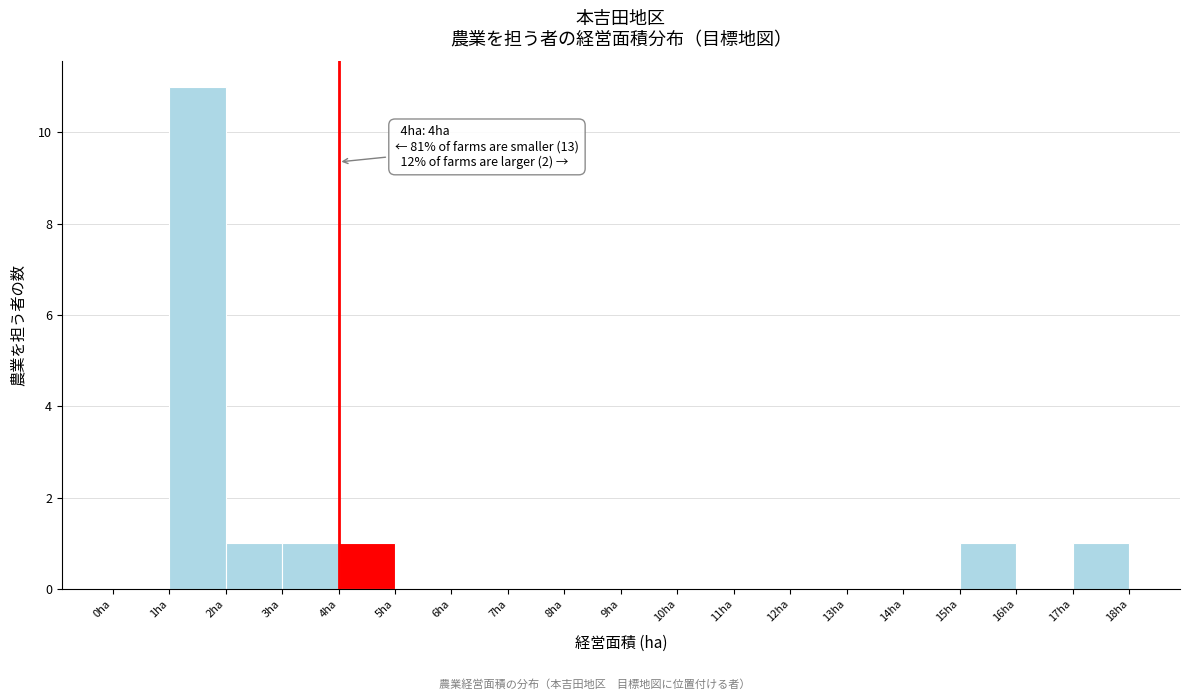

Which range on the x-axis has the tallest bar?

1 to 2